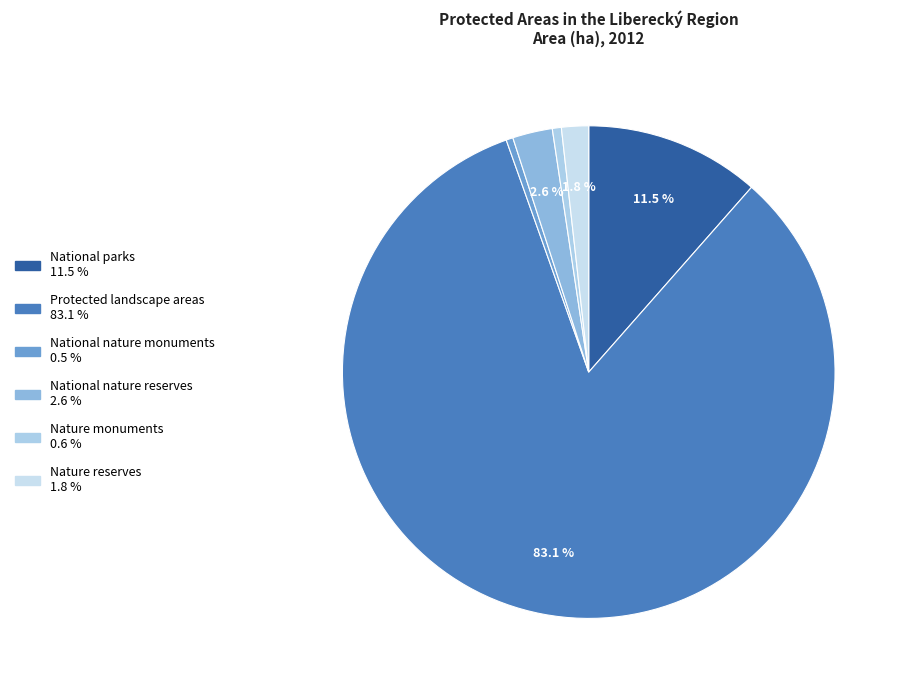

What portion of the pie excludes Nature monuments?

99.4%